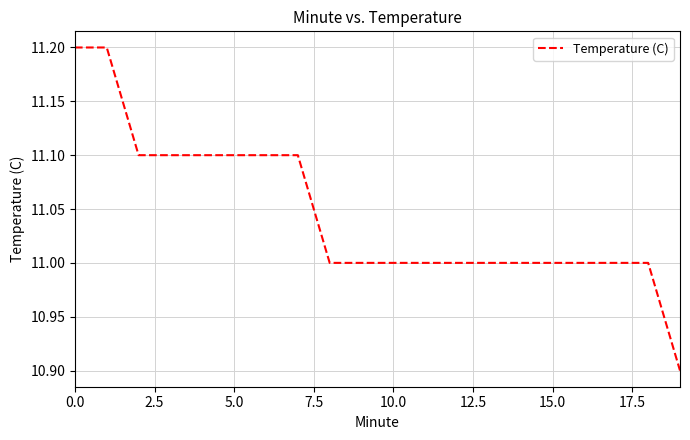

What is the greatest value displayed?

11.2